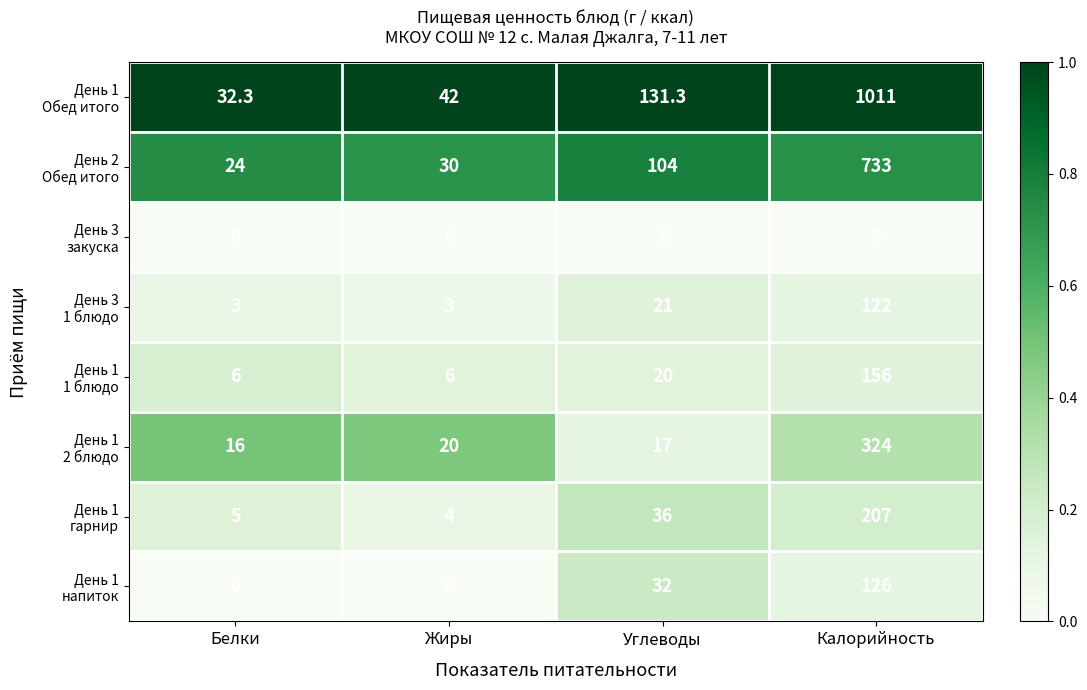

What is the maximum value shown in the chart?

1011.0